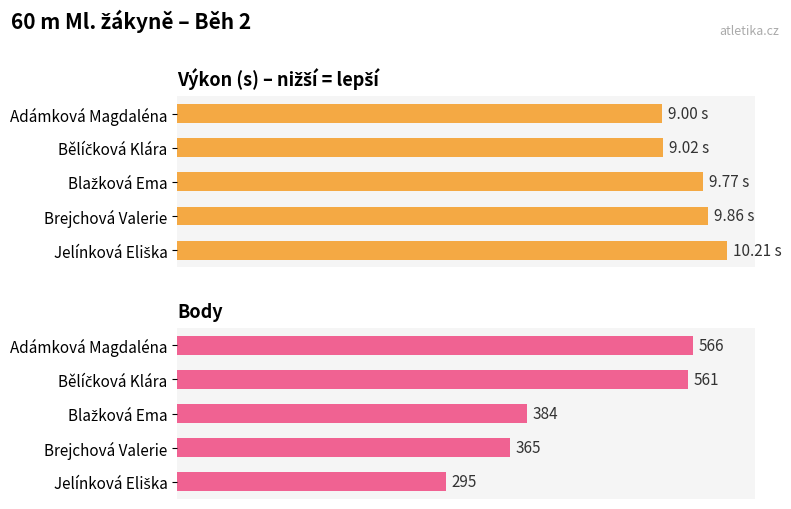

What are all the series names shown in the legend?

Výkon (s), Body